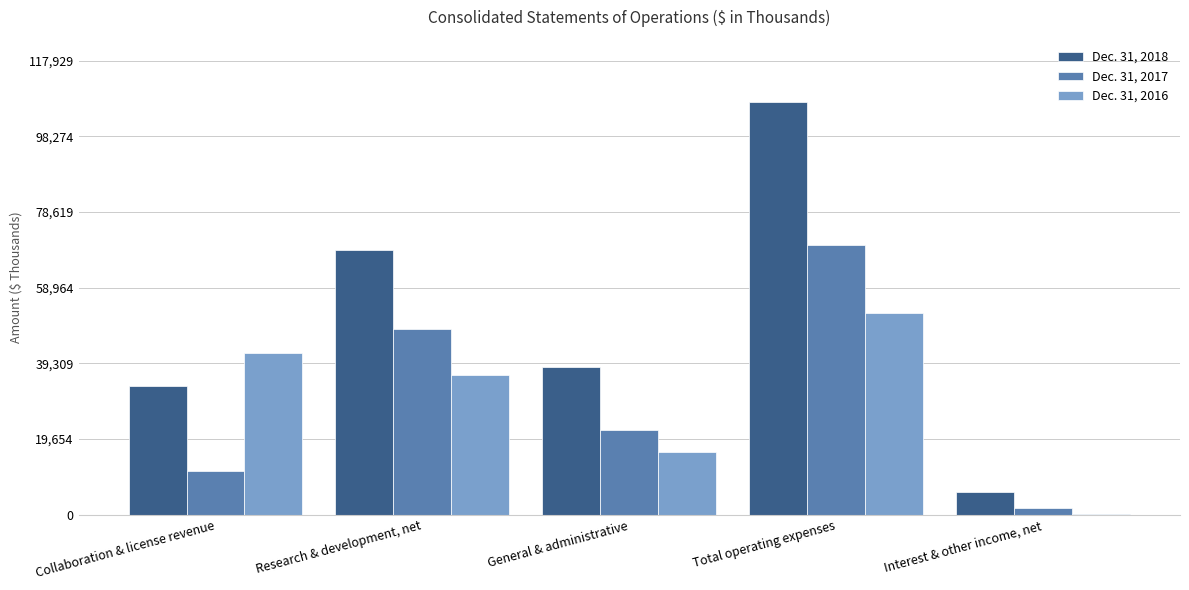

Which category has the highest value in the Dec. 31, 2018 series?

Total operating expenses